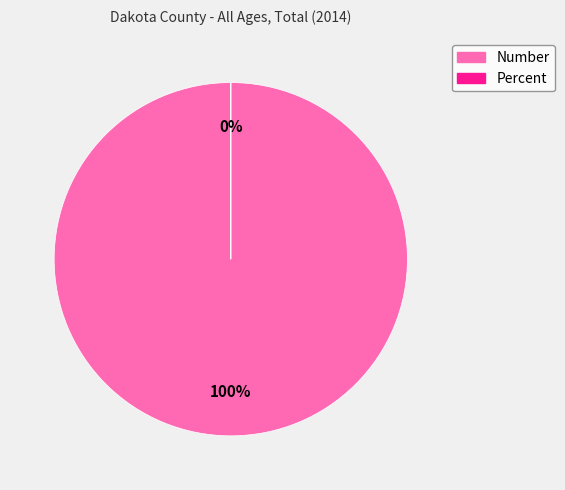

To the nearest percent, what is the combined percentage of Number and Percent?

100%